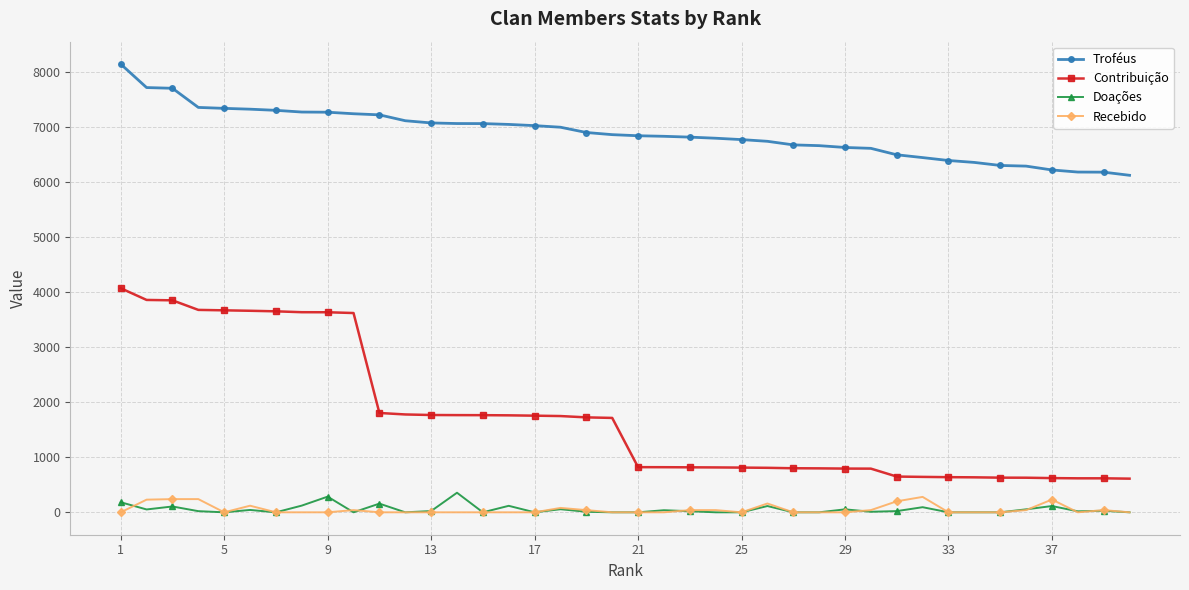

True or false: Doações and Contribuição cross at least once.

False